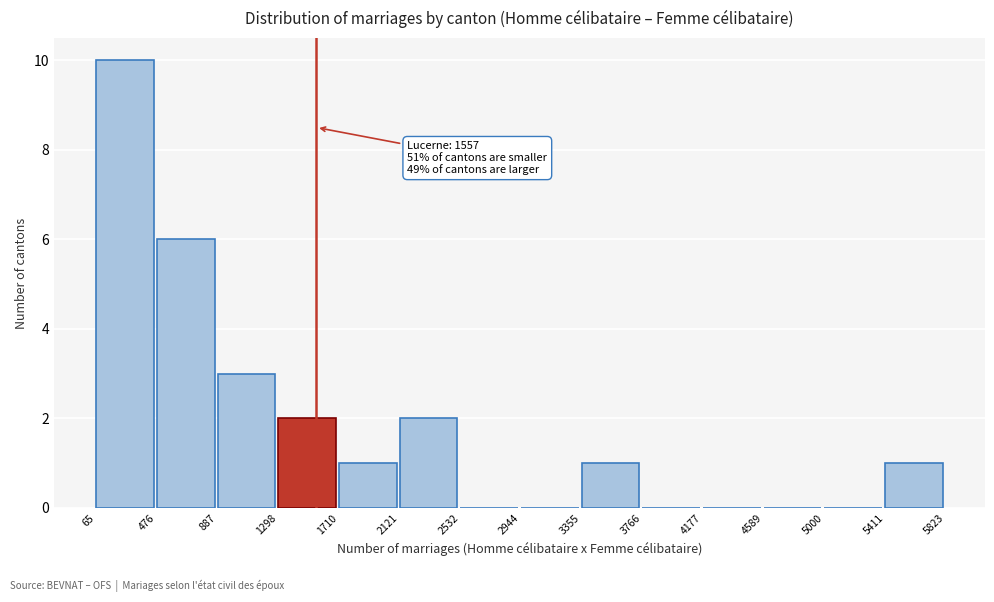

Which range on the x-axis has the tallest bar?

65 to 476